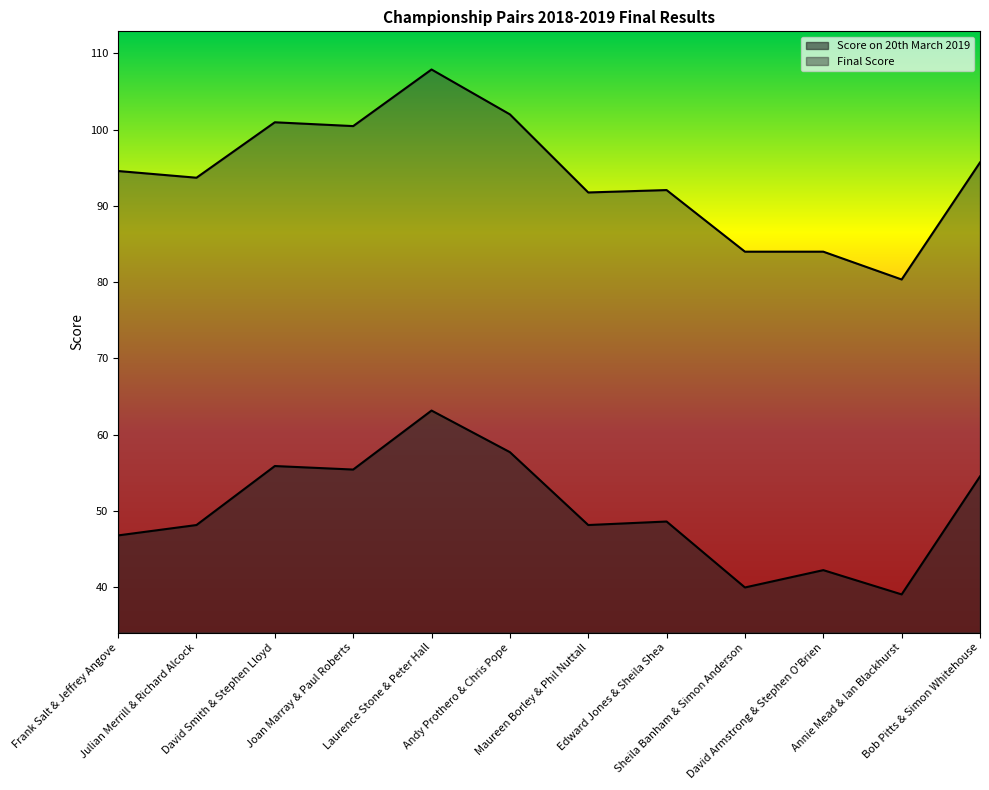

Does the chart display data point markers on the line(s)?

No